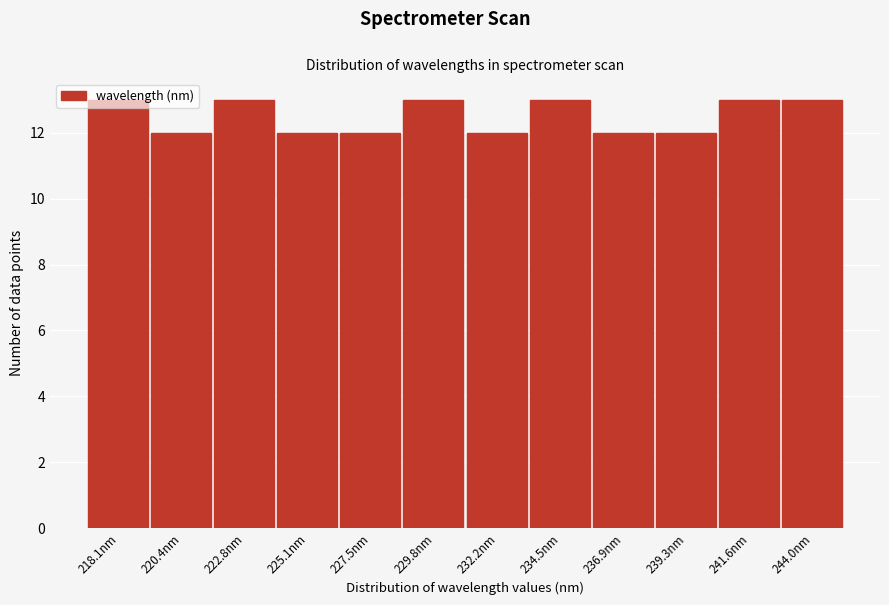

The value at 222.8nm is 13. True or false?

True